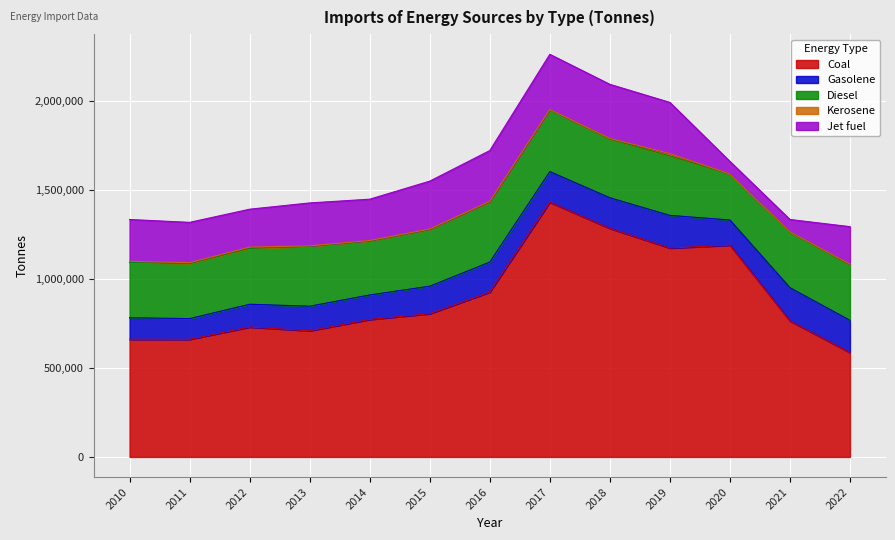

How many values in the Jet fuel series are below 234851?

6